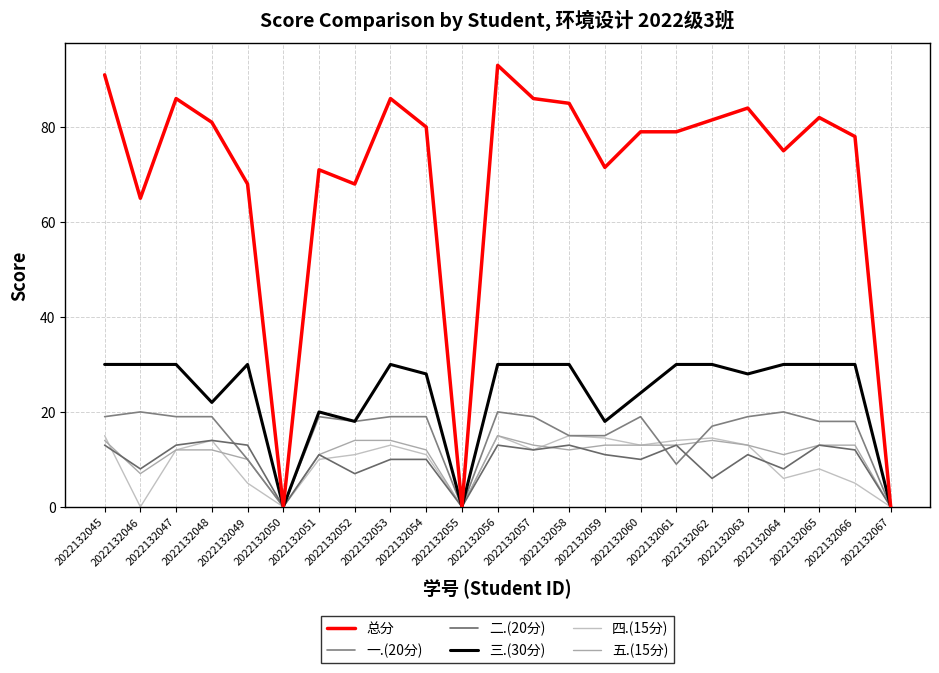

Which series changed the most between 2022132045 and 2022132054?

总分